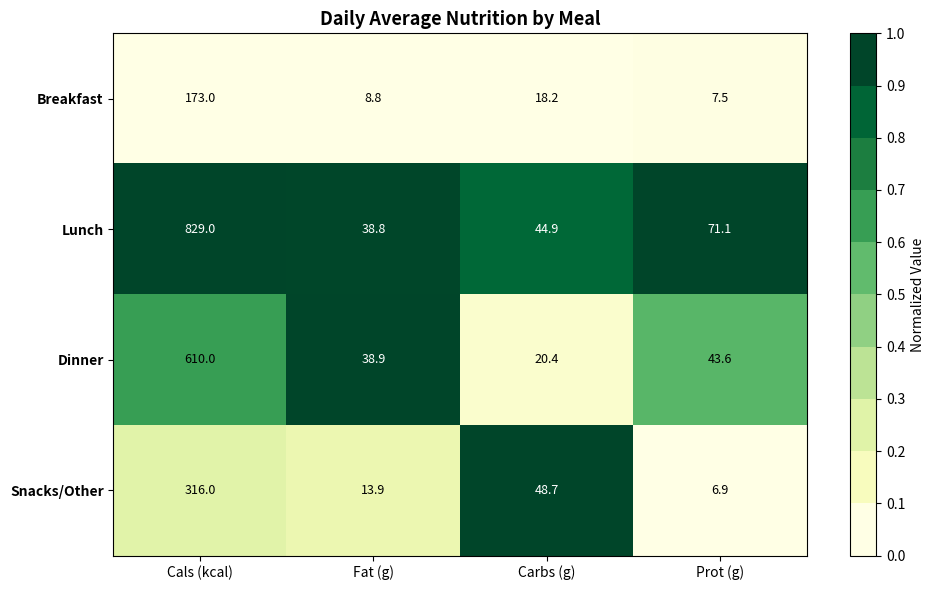

Reading right to left, extract all data points from this chart.

Breakfast: Prot (g)=7.5	Carbs (g)=18.2	Fat (g)=8.8	Cals (kcal)=173.0
Lunch: Prot (g)=71.1	Carbs (g)=44.9	Fat (g)=38.8	Cals (kcal)=829.0
Dinner: Prot (g)=43.6	Carbs (g)=20.4	Fat (g)=38.9	Cals (kcal)=610.0
Snacks/Other: Prot (g)=6.9	Carbs (g)=48.7	Fat (g)=13.9	Cals (kcal)=316.0